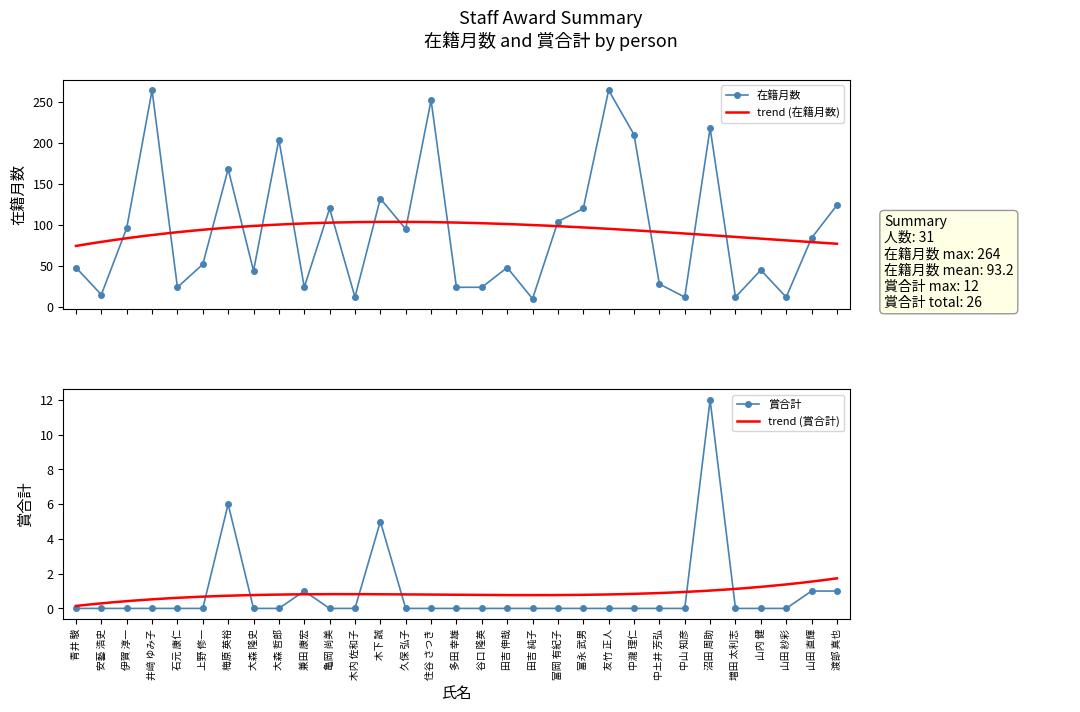

What is the minimum value for 在籍月数?

10